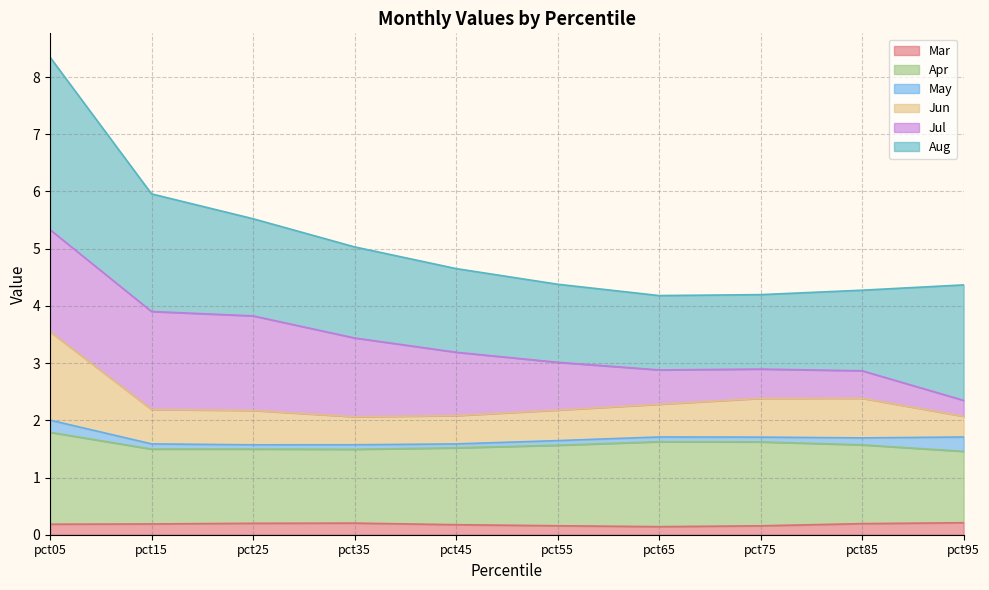

At which category is the sum across all series the highest?

pct05